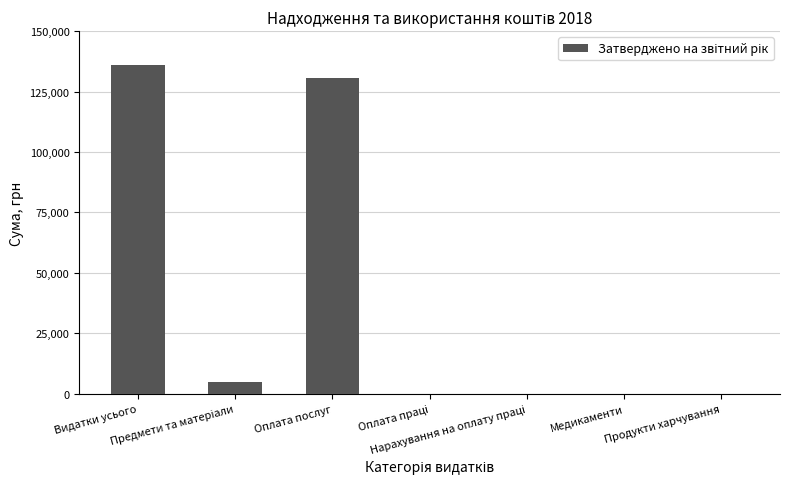

What is the maximum value shown in the chart?

135790